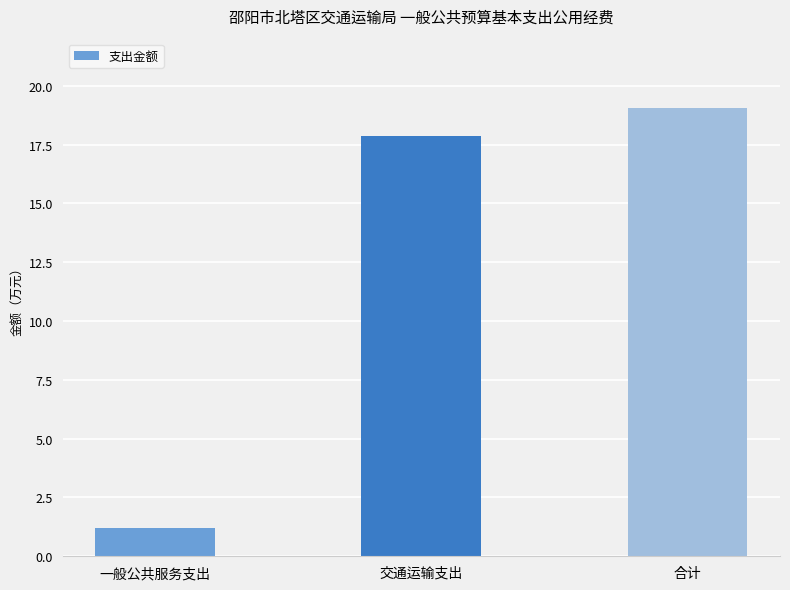

Is it true that the value at 交通运输支出 is 17.9?

True